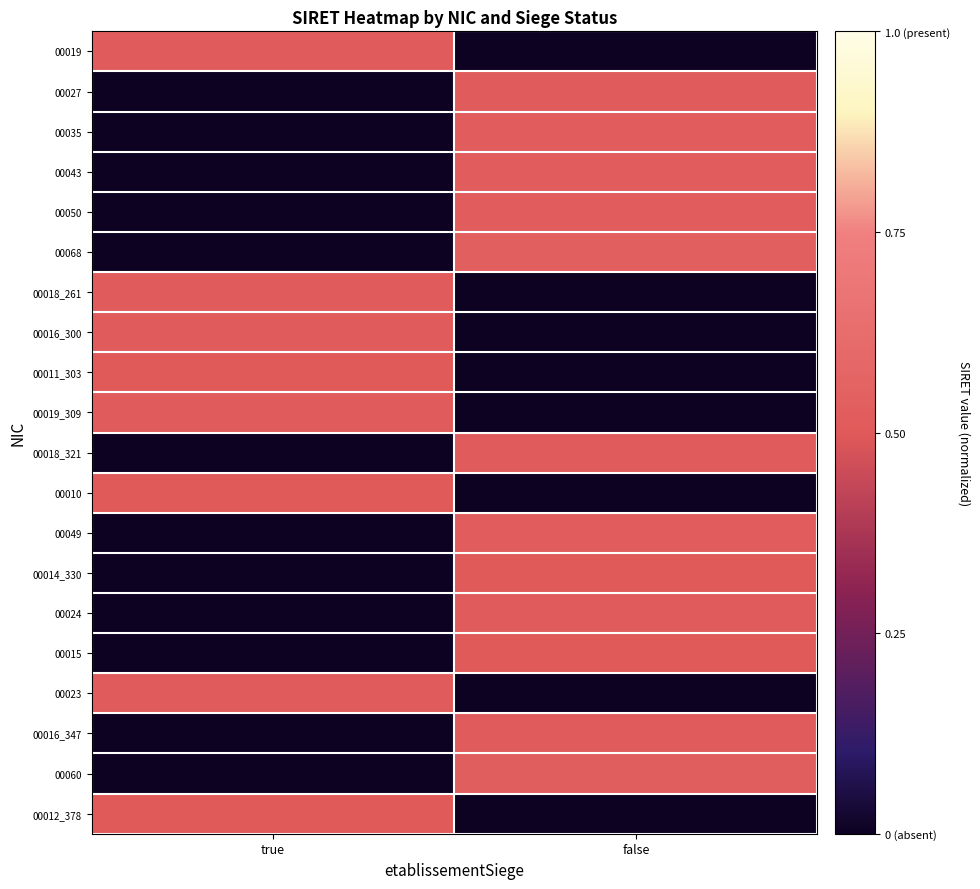

Which series changed the most between true and false?

00068